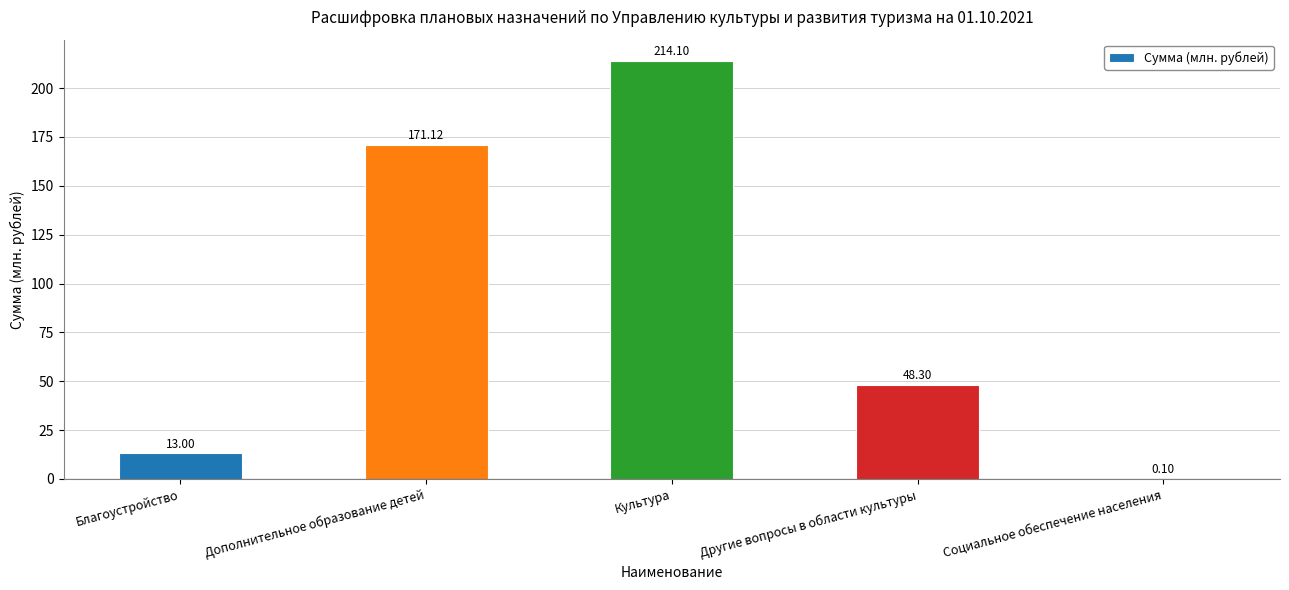

True or false: the data shows 13.0 at Благоустройство.

True